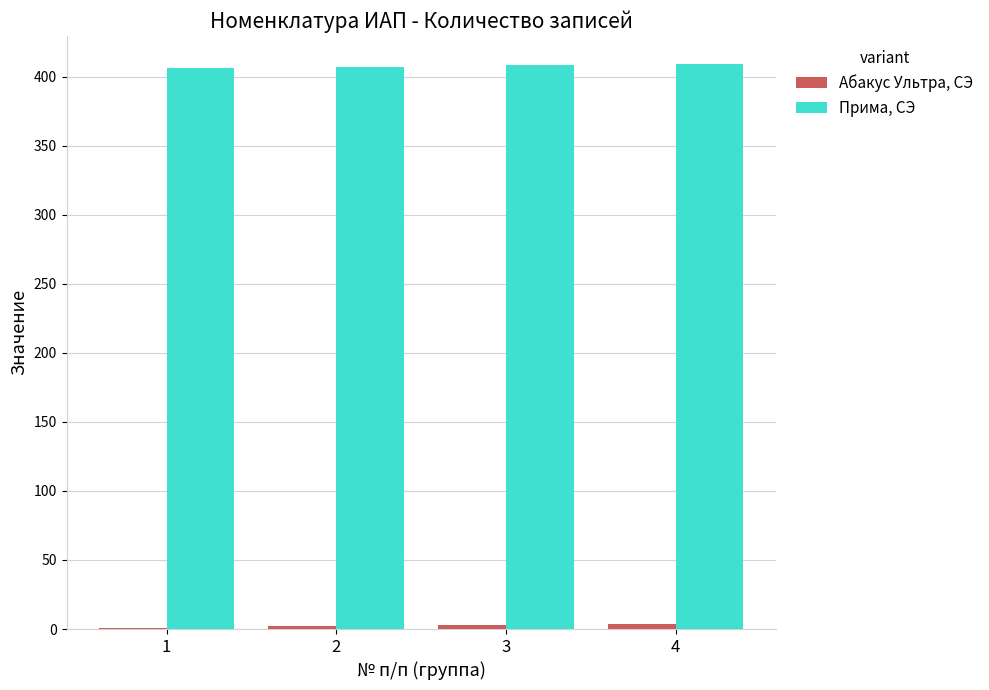

What is the greatest value displayed?

409